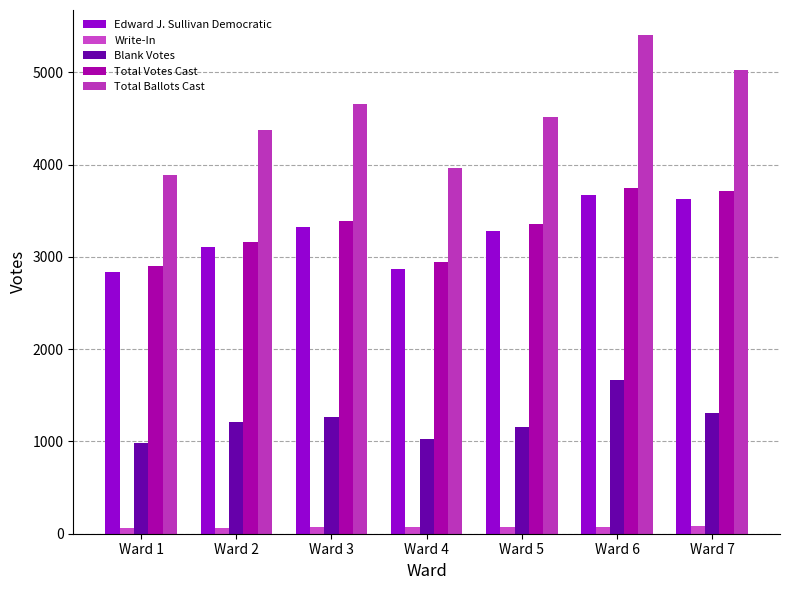

What is the value of the Total Ballots Cast bar at the 2nd from the left?

4378